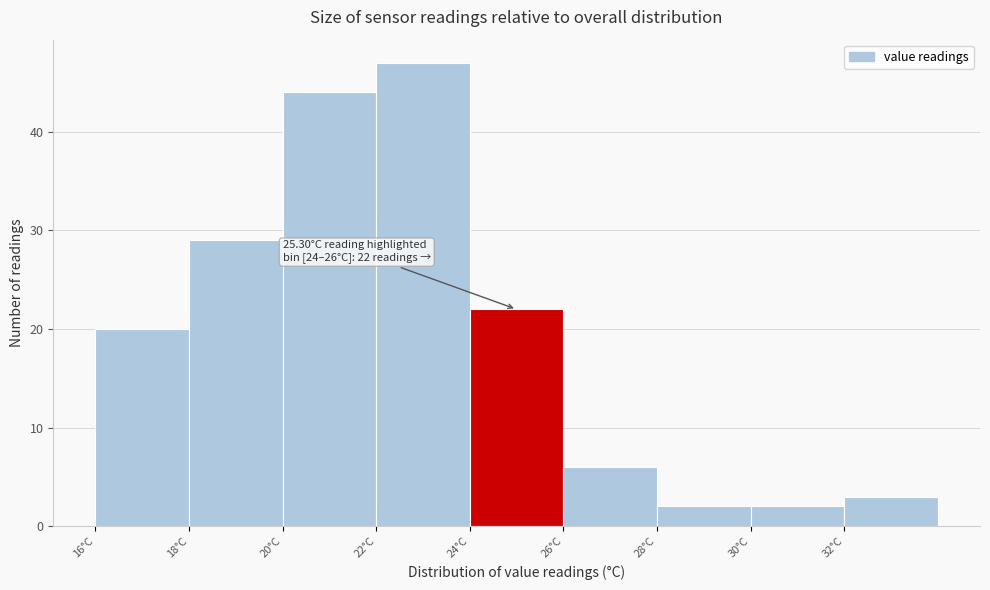

Which range on the x-axis has the tallest bar?

22 to 24